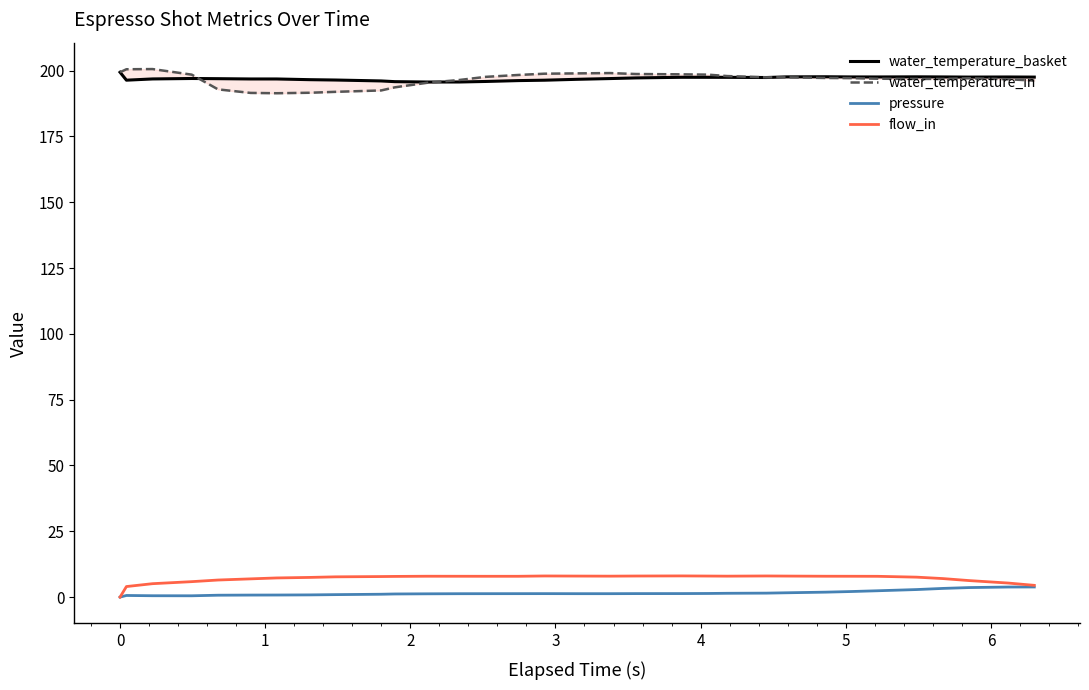

What is the highest value of the flow_in series?

8.0